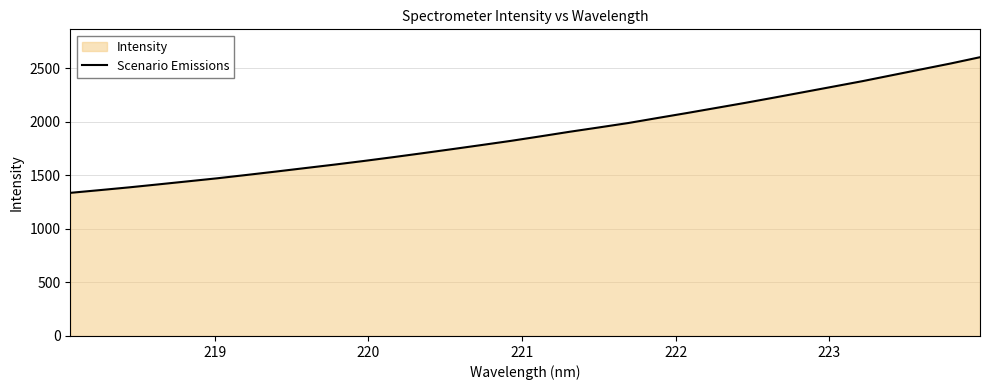

What is the smallest value displayed?

1335.6